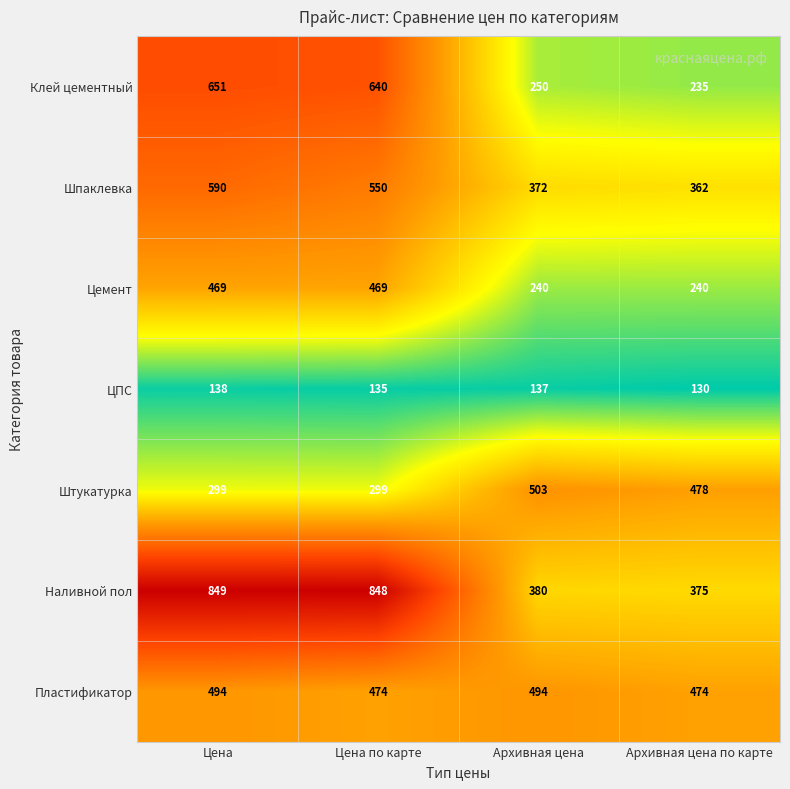

At how many categories does at least one series exceed 804?

2